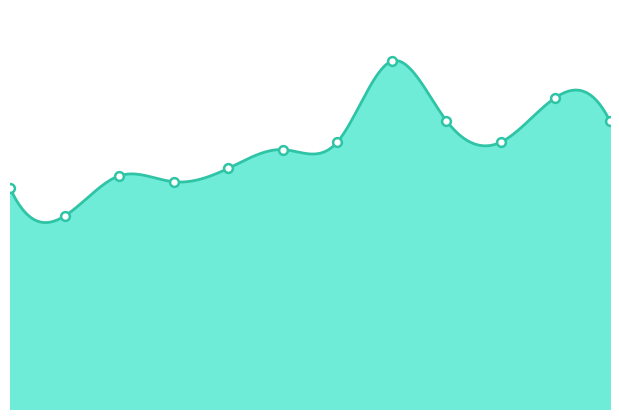

What is the change in value from Mai to Dez?

+88